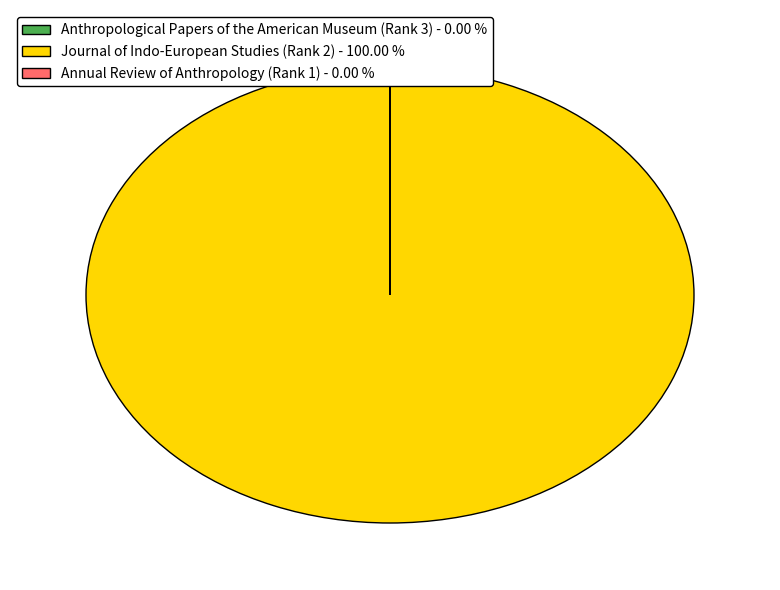

Does any single category account for the majority?

Yes